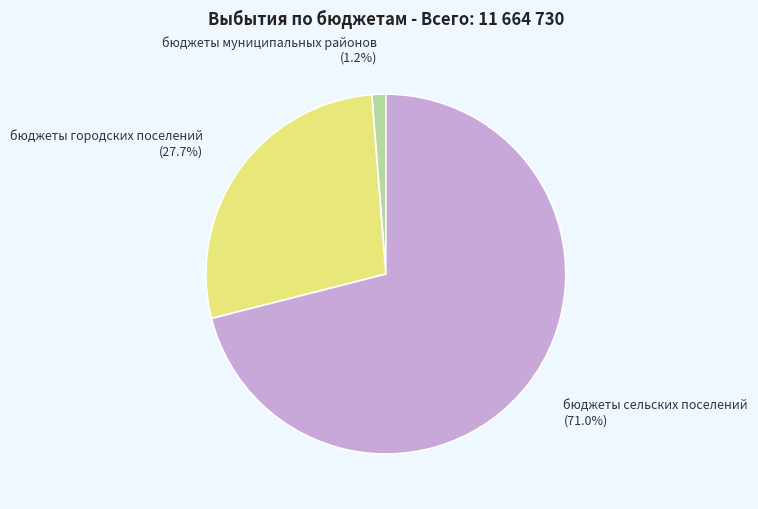

What percentage is NOT represented by бюджеты городских поселений?

72.3%